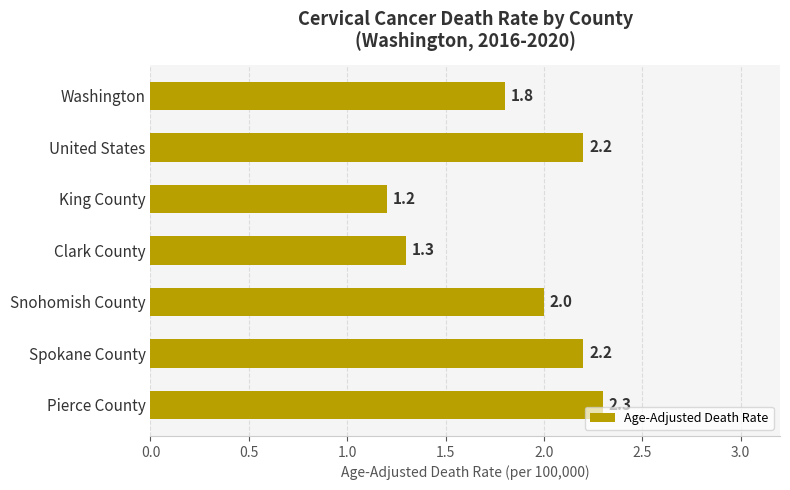

Are the bars grouped side by side (vs. stacked)?

No